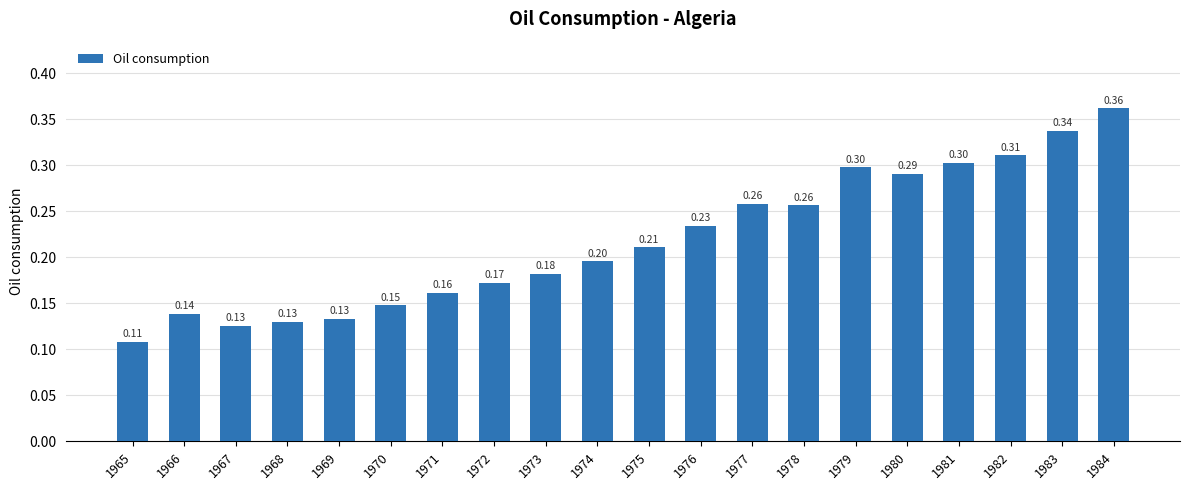

Between 1978 and 1968, which is larger?

1978